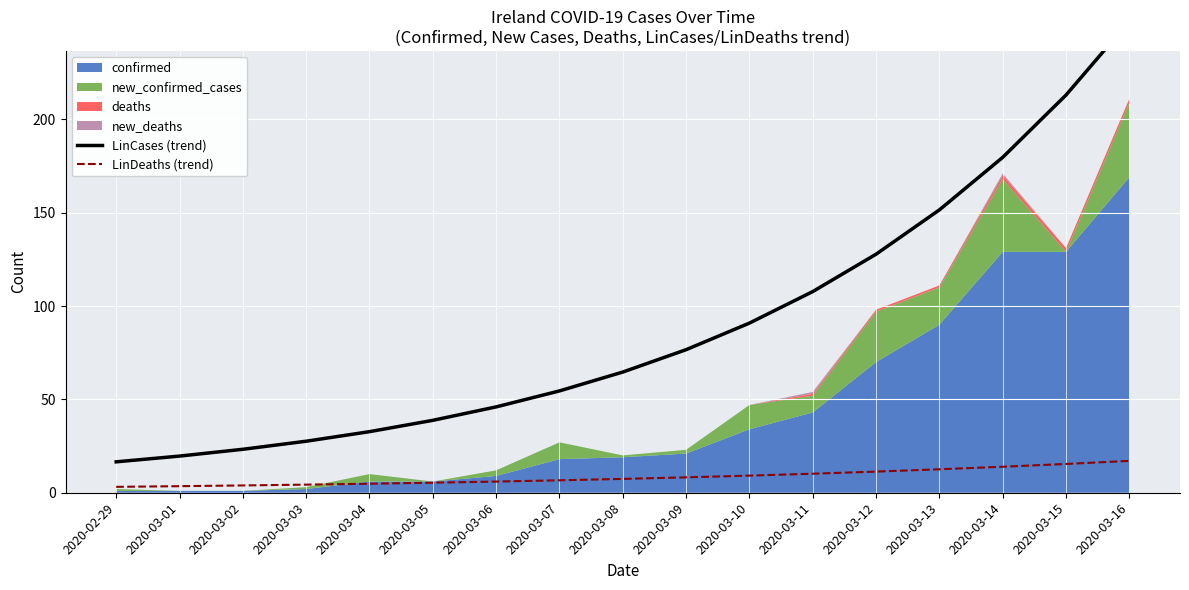

Which label corresponds to the smallest value in the chart?

2020-02-29